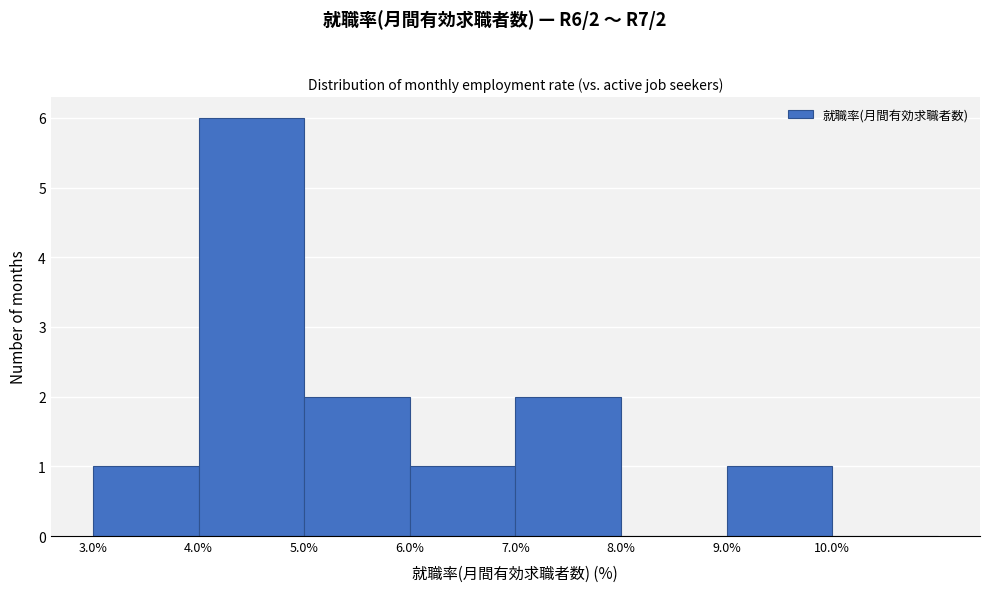

Over which range of the x-axis is the bar tallest?

4 to 5